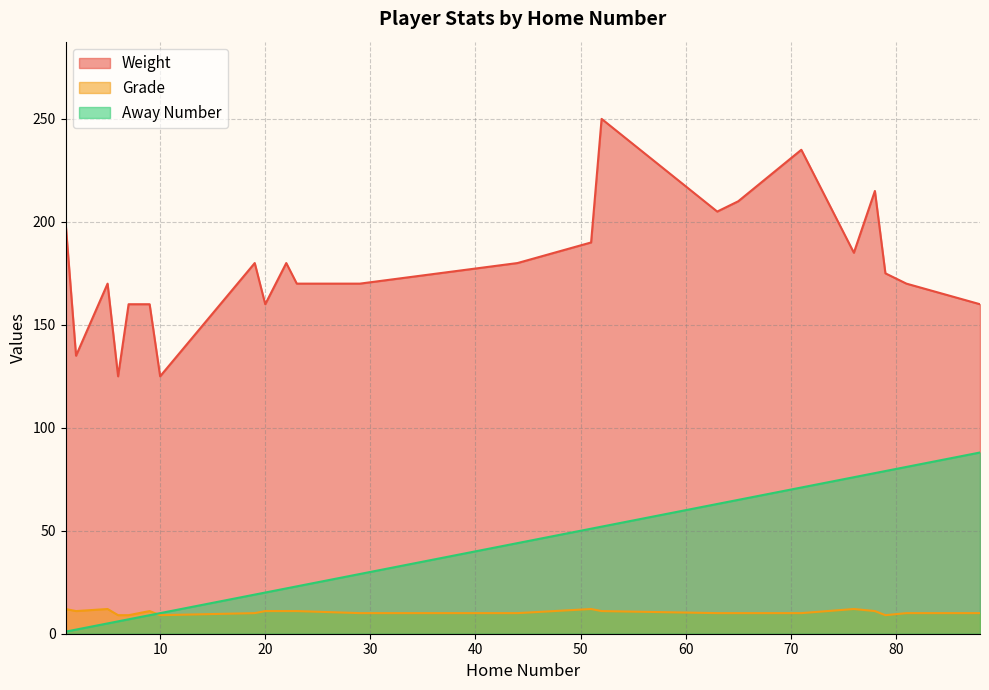

List the labels in order of Away Number value, smallest first.

1, 2, 5, 6, 7, 8, 9, 10, 19, 20, 22, 23, 29, 44, 51, 52, 63, 65, 71, 76, 78, 79, 81, 88